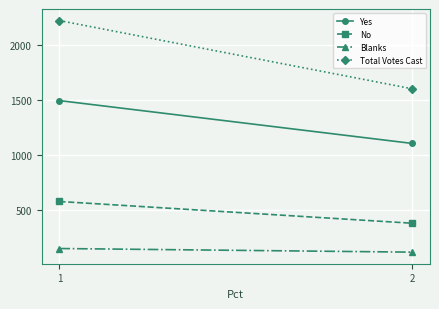

Which category has the lowest value in the Total Votes Cast series?

2